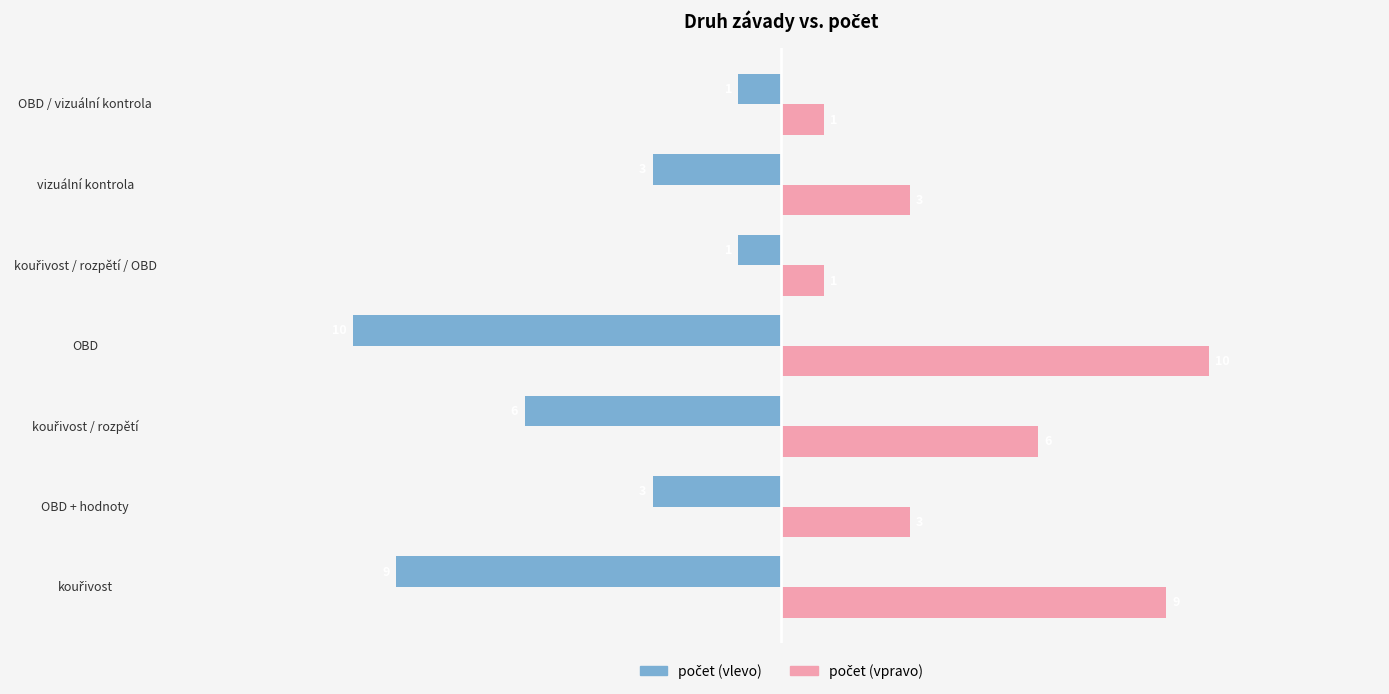

What is the maximum value shown in the chart?

10